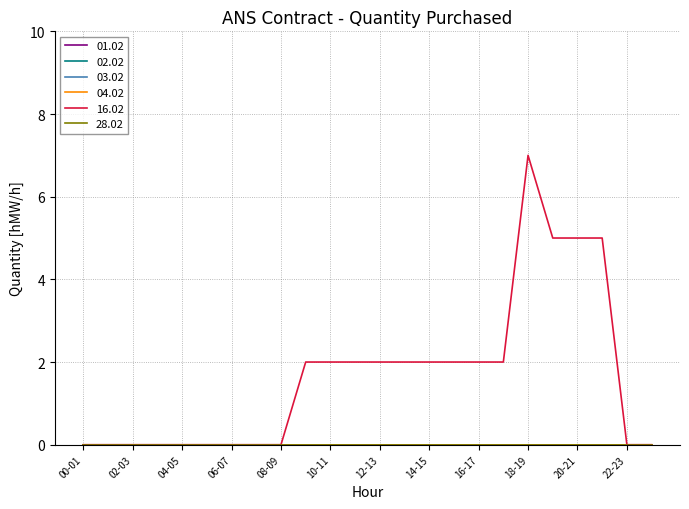

Reading left to right, extract all data points from this chart.

01.02: 0	0	0	0	0	0	0	0	0	0	0	0	0	0	0	0	0	0	0	0	0	0	0	0
02.02: 0	0	0	0	0	0	0	0	0	0	0	0	0	0	0	0	0	0	0	0	0	0	0	0
03.02: 0	0	0	0	0	0	0	0	0	0	0	0	0	0	0	0	0	0	0	0	0	0	0	0
04.02: 0	0	0	0	0	0	0	0	0	0	0	0	0	0	0	0	0	0	0	0	0	0	0	0
16.02: 0	0	0	0	0	0	0	0	0	2	2	2	2	2	2	2	2	2	7	5	5	5	0	0
28.02: 0	0	0	0	0	0	0	0	0	0	0	0	0	0	0	0	0	0	0	0	0	0	0	0